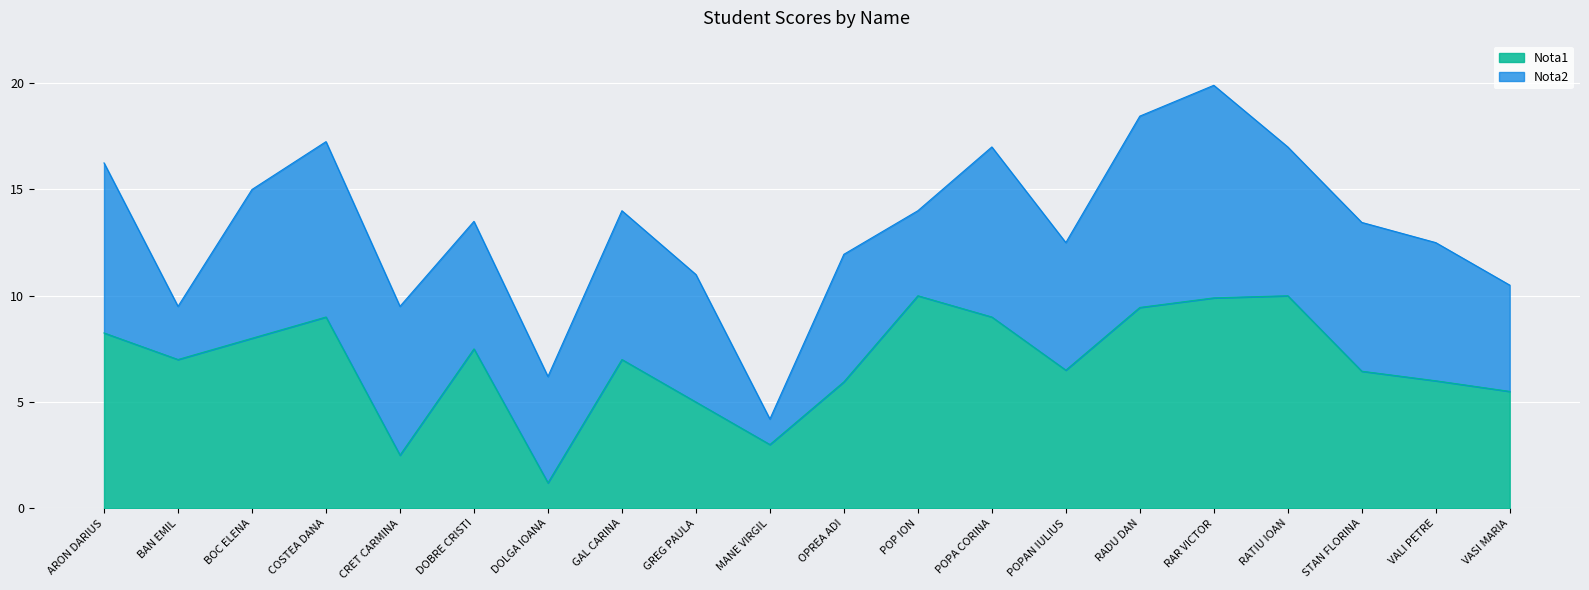

Between STAN FLORINA and GAL CARINA, which is larger?

GAL CARINA